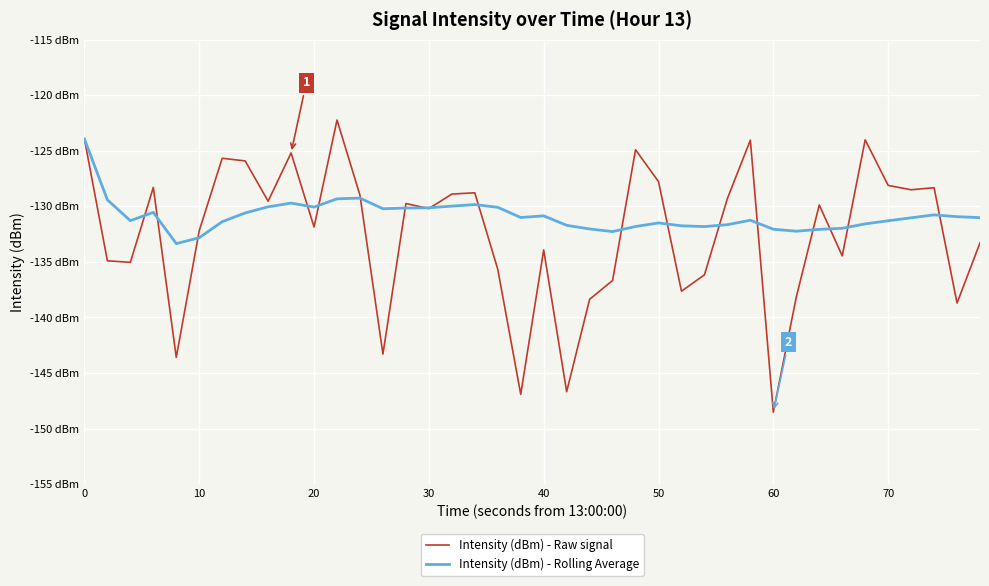

True or false: Intensity (dBm) - Raw signal has more than 1 interior local peaks.

True